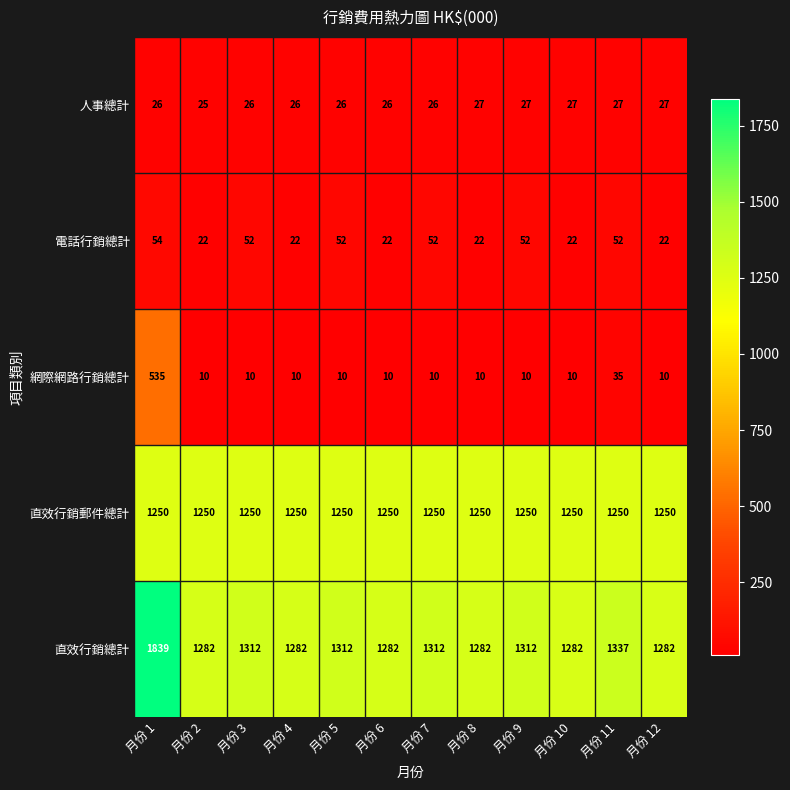

What is the total value across all series at 月份 4?

2590